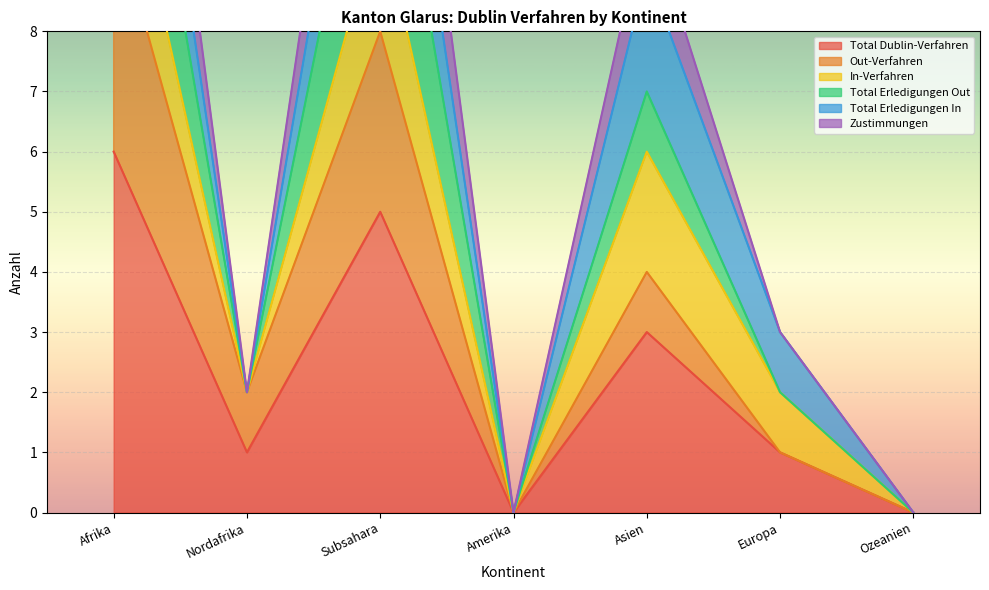

How many data points does each series have?

7